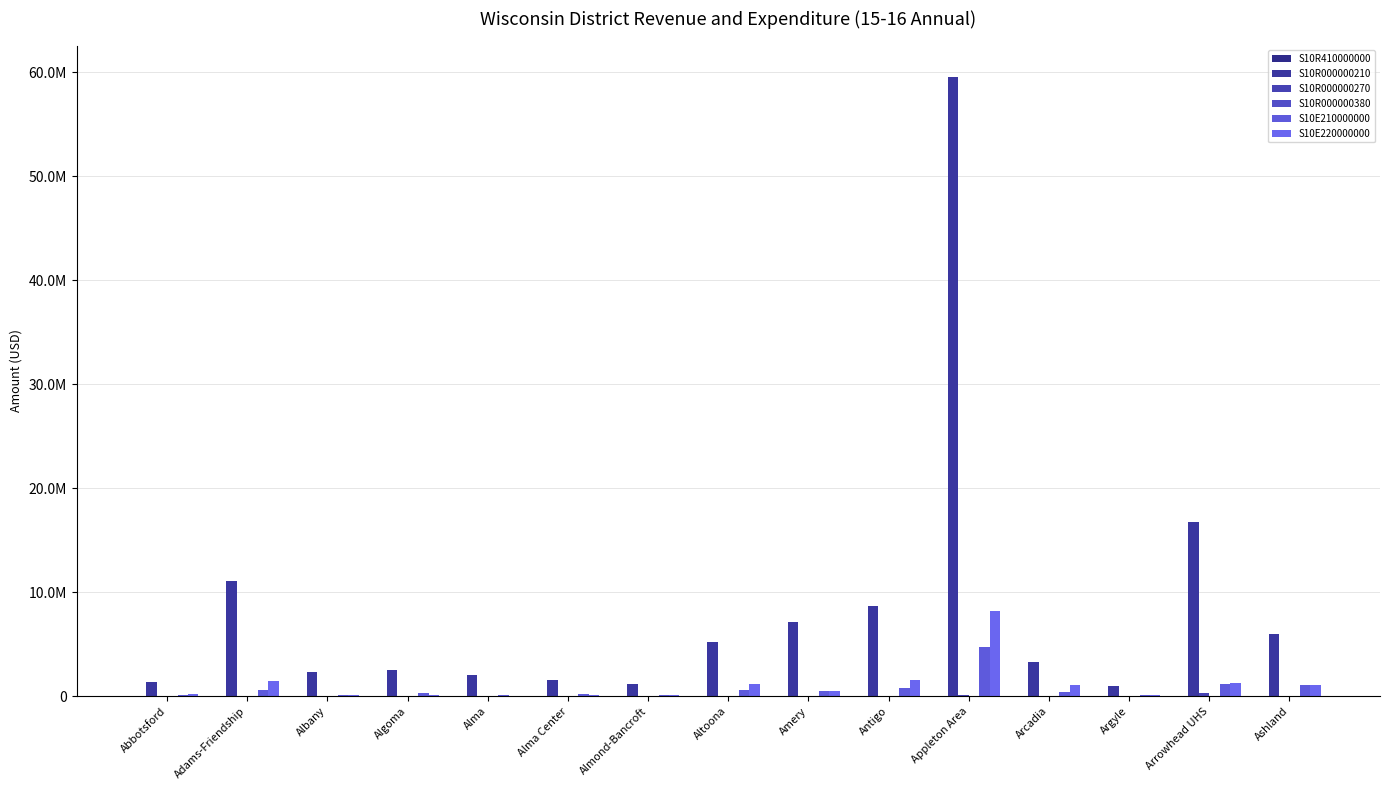

Which category has the highest value across all series?

Appleton Area